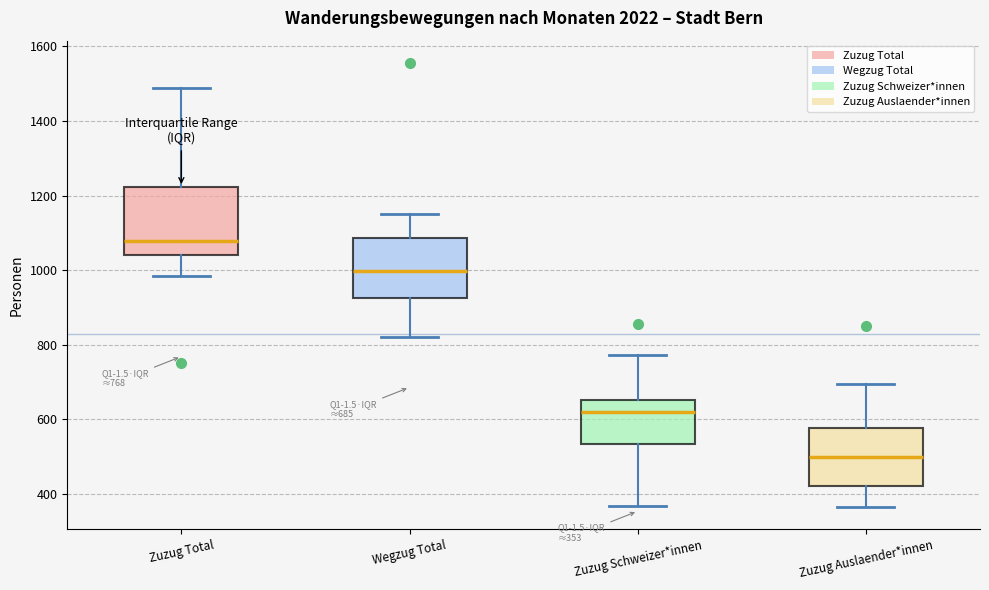

Comparing the boxes themselves (not the whiskers), which one is the tallest?

Zuzug Total